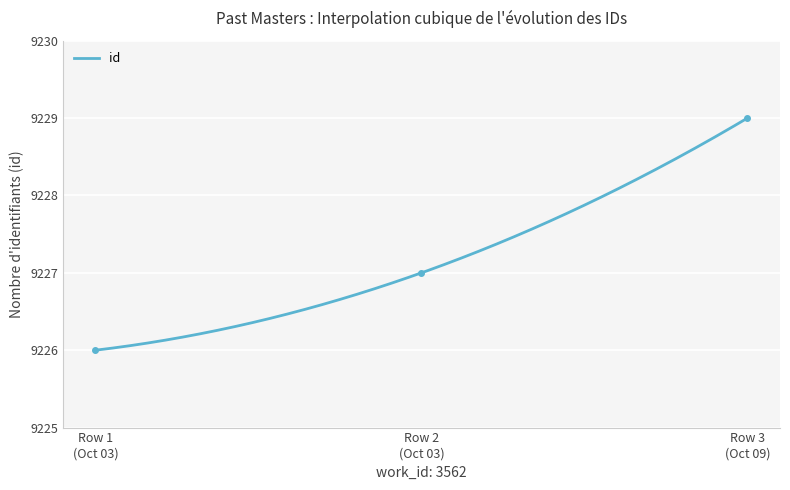

What is the average value?

9227